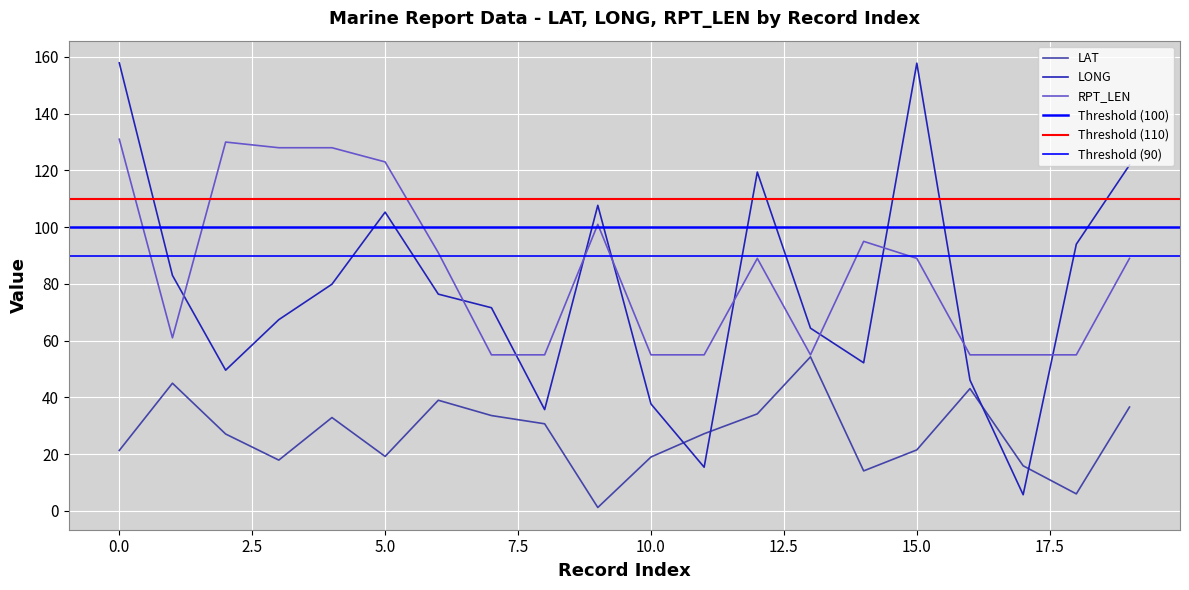

The value of LAT at 15.0 is 5.8. True or false?

False